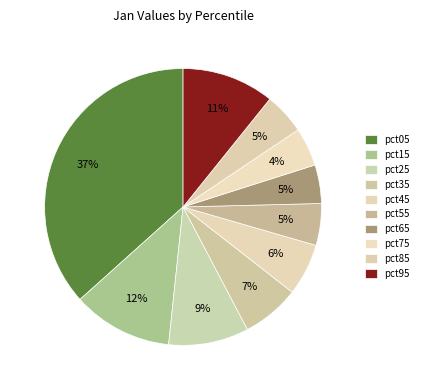

How many slices are in this pie chart?

10